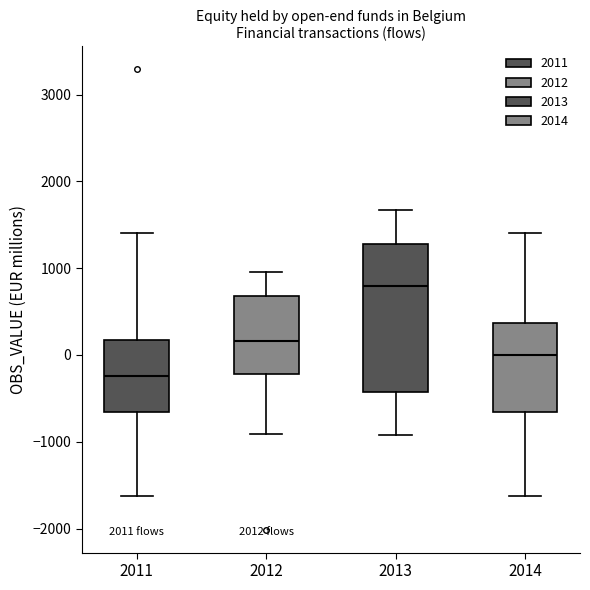

Where is the upper edge of the box at x = 2014 on the y-axis? The values are not printed on the chart, so give them approximately, as read against the axis.

400